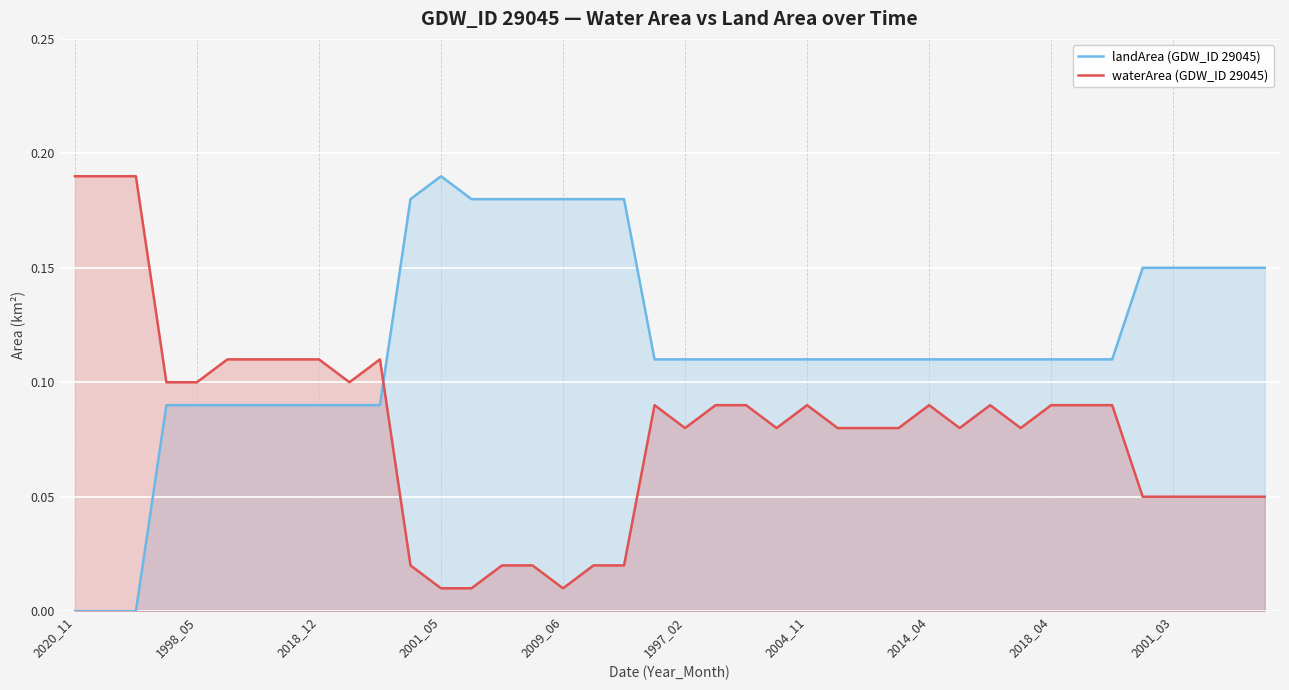

How many data points in landArea (GDW_ID 29045) are above 0?

37